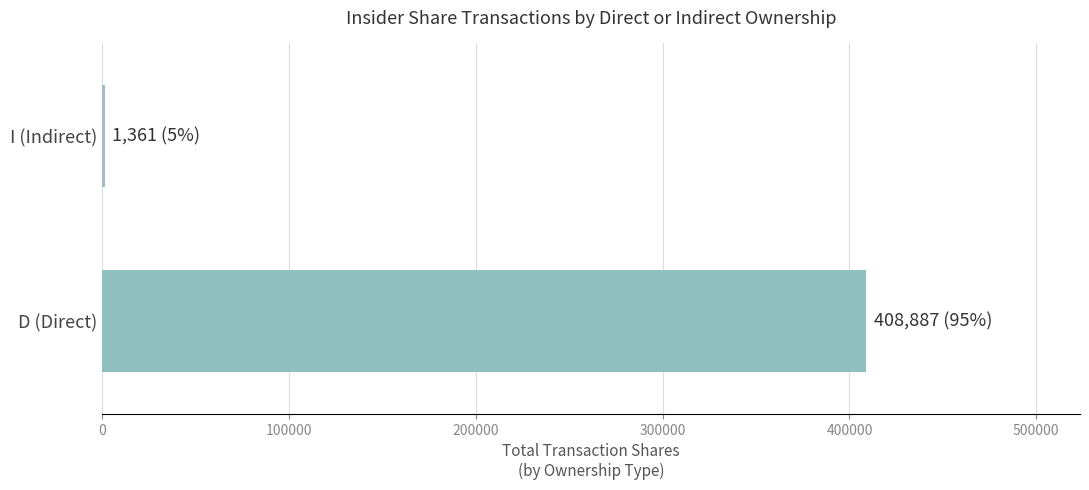

What is the sum of all values?

410248